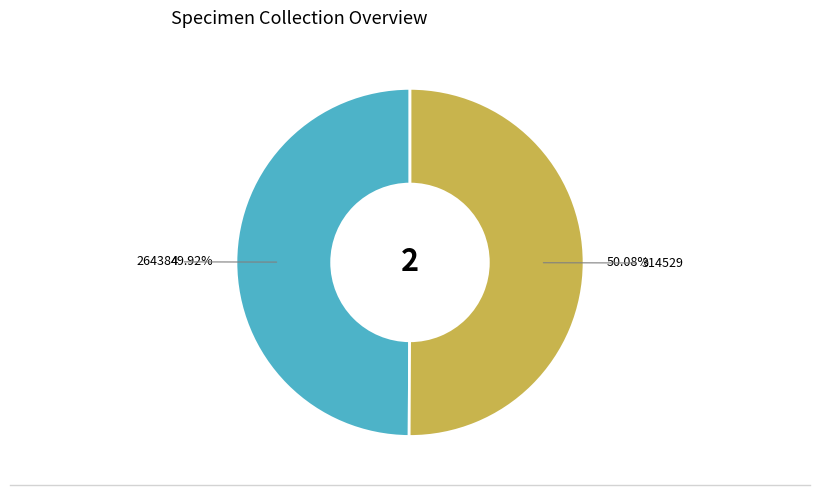

Approximately how many times larger is the value at 264384 compared to 314529?

1.0